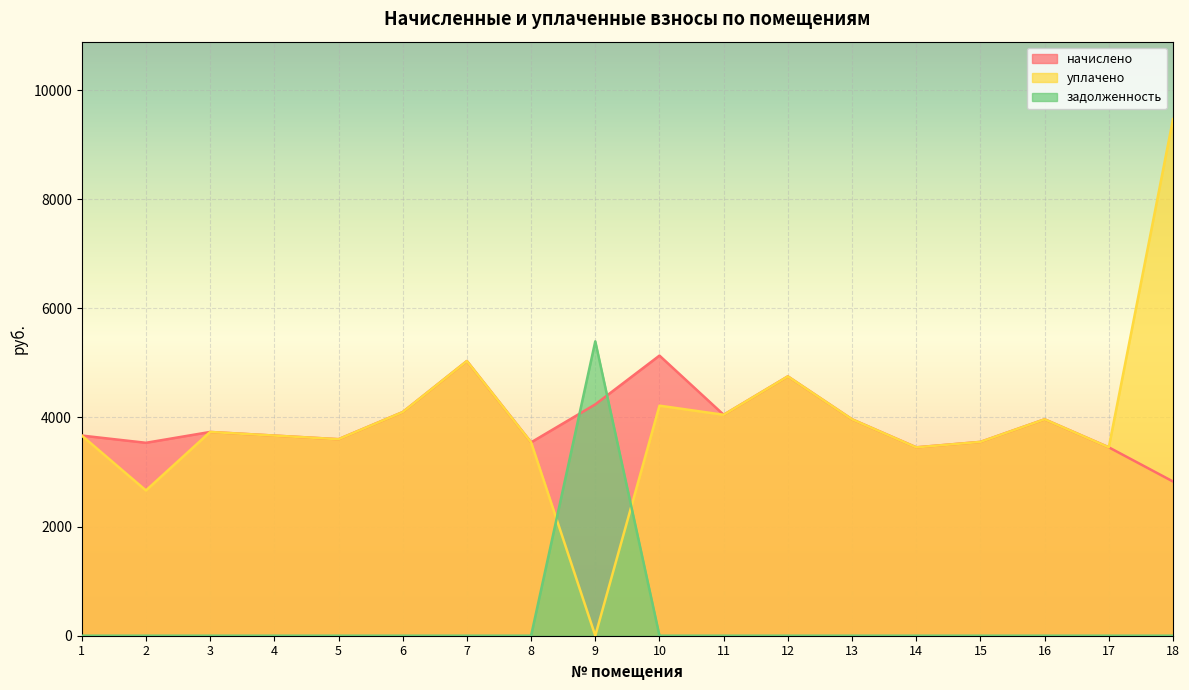

Rank the series at 12 from highest to lowest value.

начислено, уплачено, задолженность